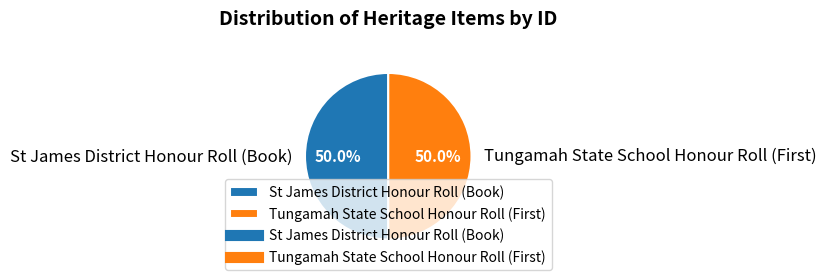

Count the number of slices in the pie.

2